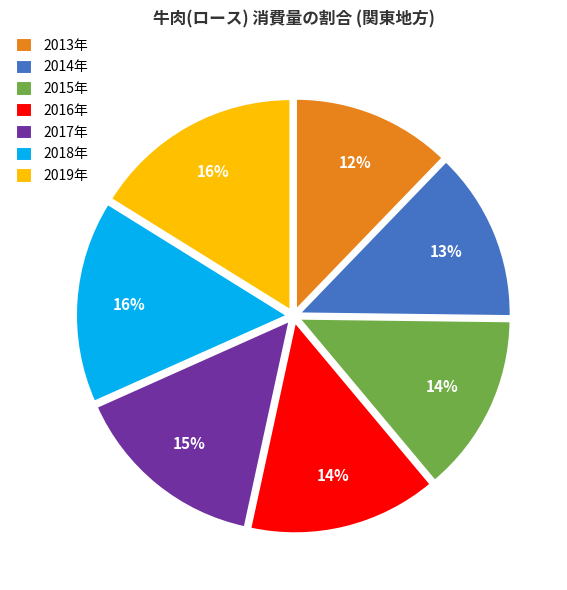

Count the number of slices in the pie.

7